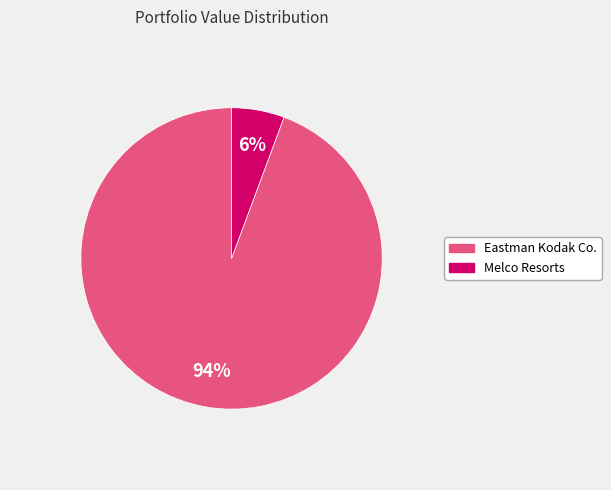

To the nearest percent, what is the average slice percentage?

50%